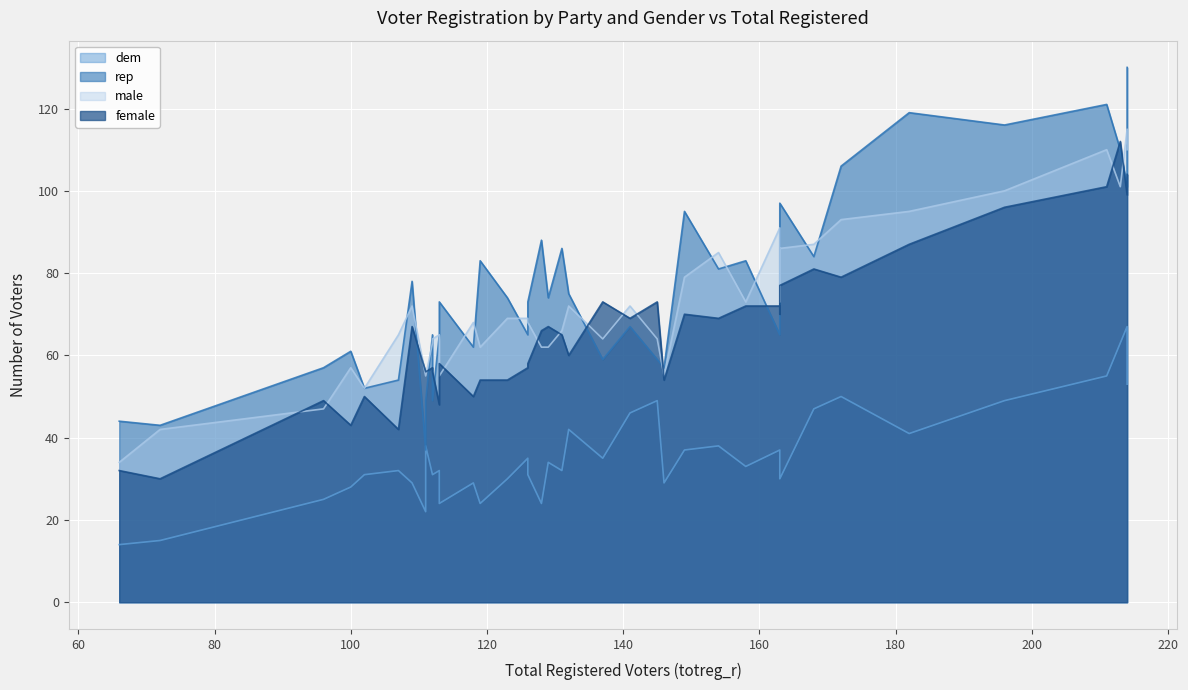

Reading left to right, transcribe all the data shown in this chart.

dem: 0=47	1=25	2=32	3=38	4=24	5=53	6=32	7=32	8=63	9=55	10=49	11=46	12=50	13=31	14=30	15=31	16=29	17=28	18=15	19=30	20=41	21=37	22=67	23=14	24=35	25=33	26=31	27=29	28=24	29=42	30=34	31=22	32=37	33=35	34=38	35=49	36=29	37=24	38=36	39=31
rep: 0=84	1=57	2=86	3=81	4=73	5=130	6=65	7=54	8=110	9=121	10=116	11=67	12=106	13=73	14=97	15=52	16=62	17=61	18=43	19=74	20=119	21=95	22=101	23=44	24=65	25=83	26=49	27=57	28=88	29=75	30=74	31=37	32=65	33=59	34=49	35=59	36=78	37=83	38=75	39=65
male: 0=87	1=47	2=66	3=85	4=55	5=110	6=65	7=65	8=101	9=110	10=100	11=72	12=93	13=68	14=86	15=52	16=68	17=57	18=42	19=69	20=95	21=79	22=115	23=34	24=69	25=73	26=64	27=55	28=62	29=72	30=62	31=55	32=91	33=64	34=55	35=64	36=72	37=62	38=73	39=63
female: 0=81	1=49	2=65	3=69	4=58	5=104	6=48	7=42	8=112	9=101	10=96	11=69	12=79	13=58	14=77	15=50	16=50	17=43	18=30	19=54	20=87	21=70	22=99	23=32	24=57	25=72	26=56	27=54	28=66	29=60	30=67	31=56	32=72	33=73	34=56	35=73	36=67	37=54	38=70	39=57